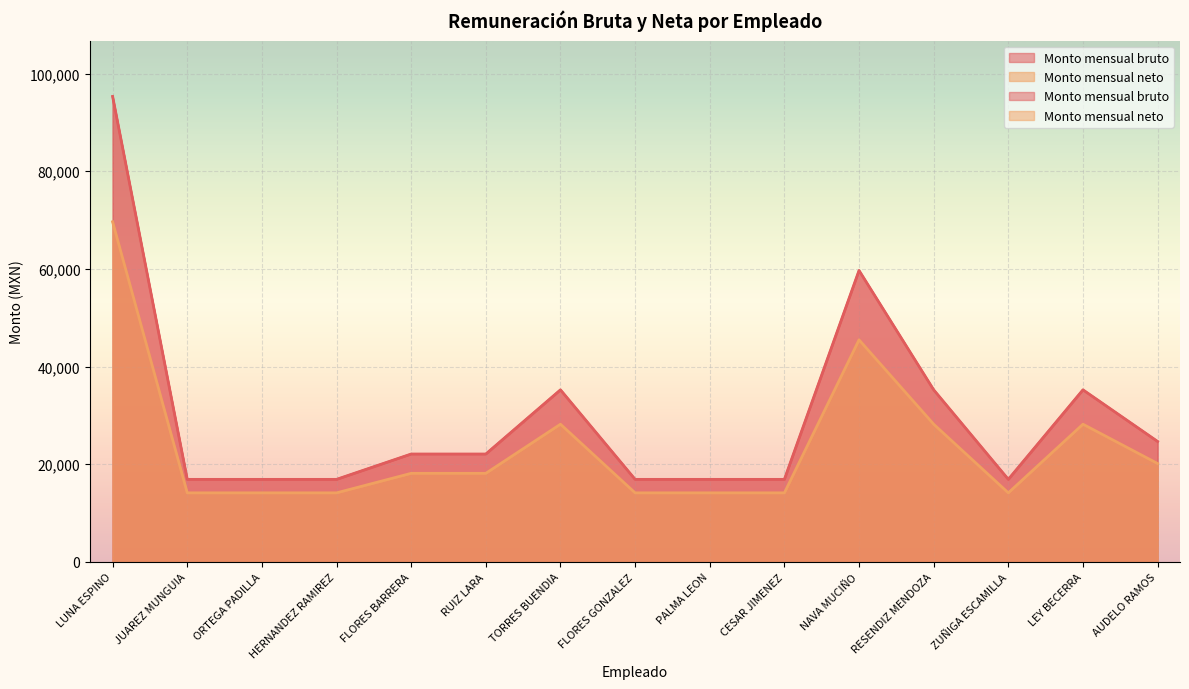

What is the difference between the second highest and minimum values in the Monto mensual neto series?

31342.5